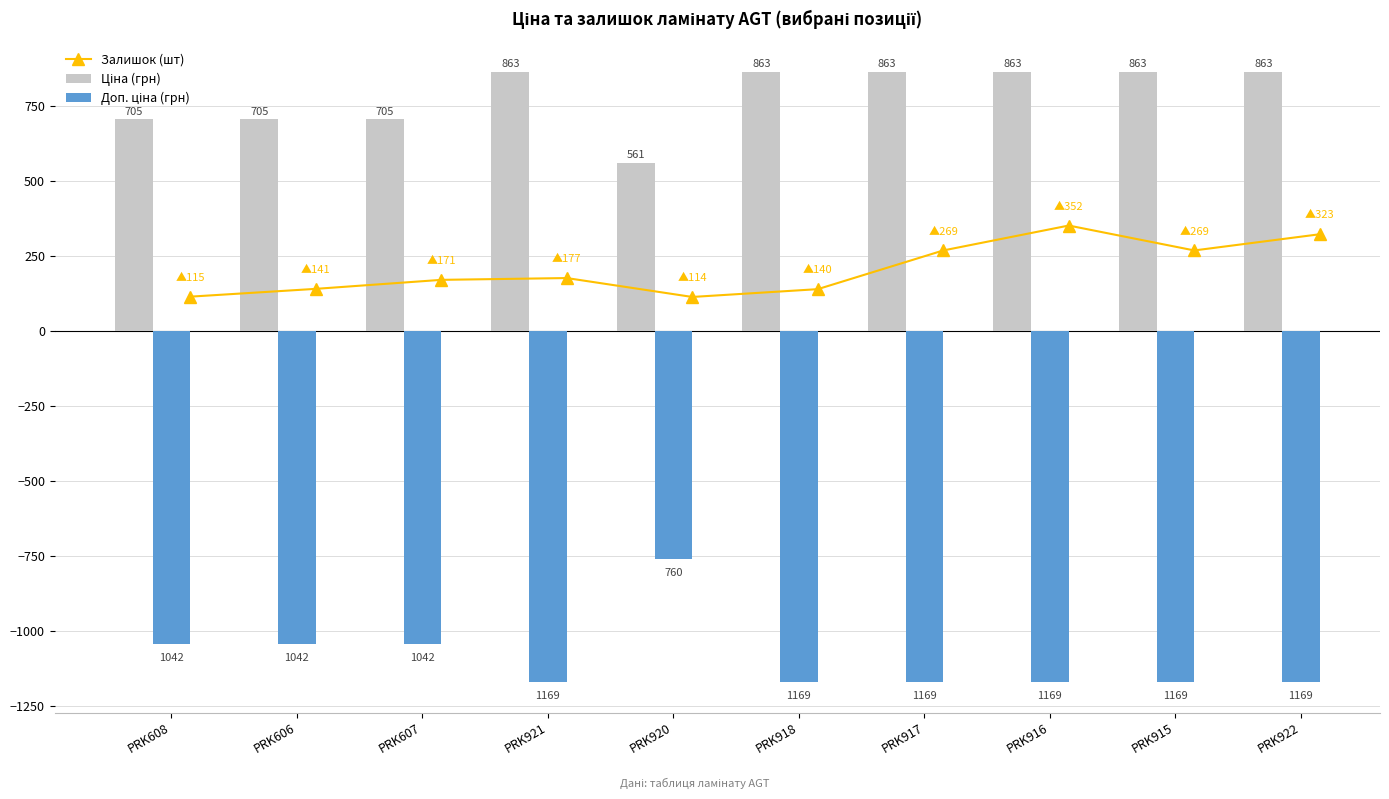

What are all the series names shown in the legend?

Залишок (шт), Ціна (грн), Доп. ціна (грн)